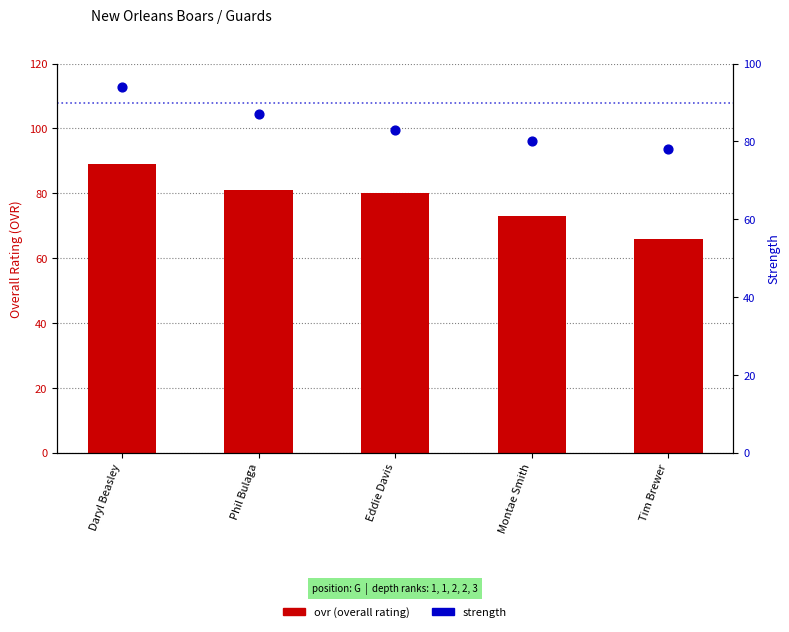

Is the value of ovr (overall rating) at Phil Bulaga greater than the value of strength at Tim Brewer?

Yes